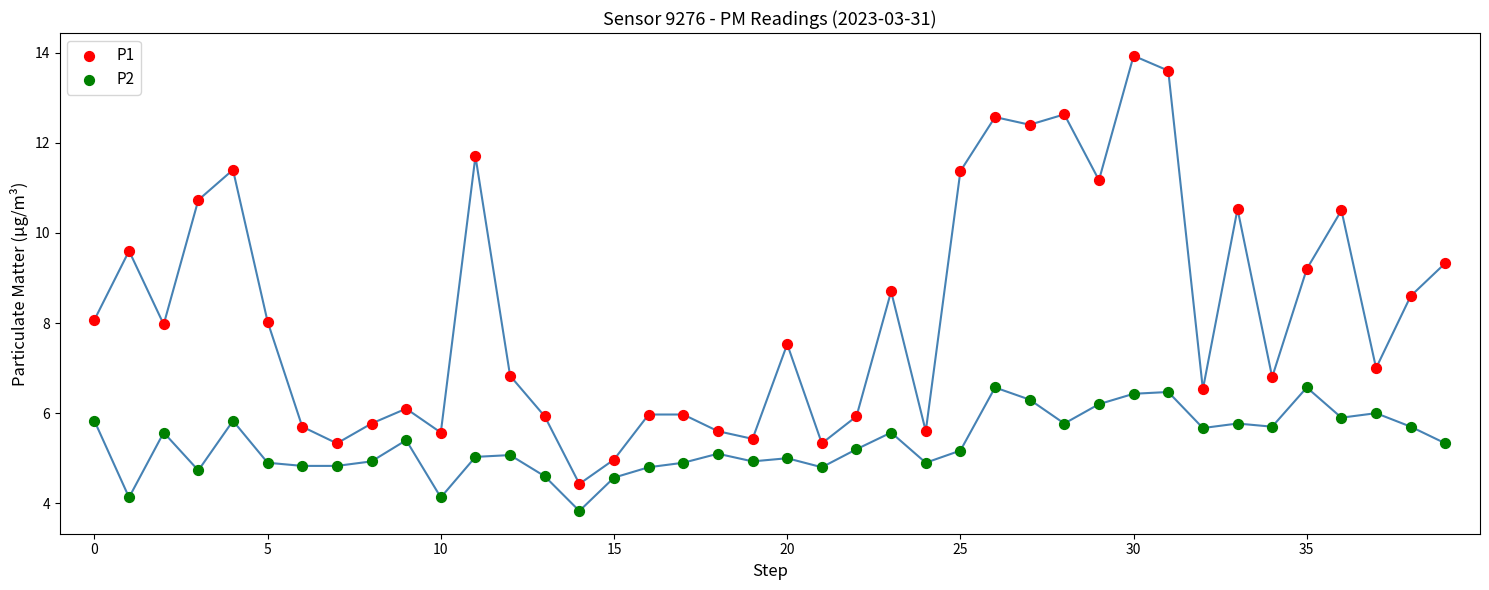

Which series contains the highest Y value?

P1